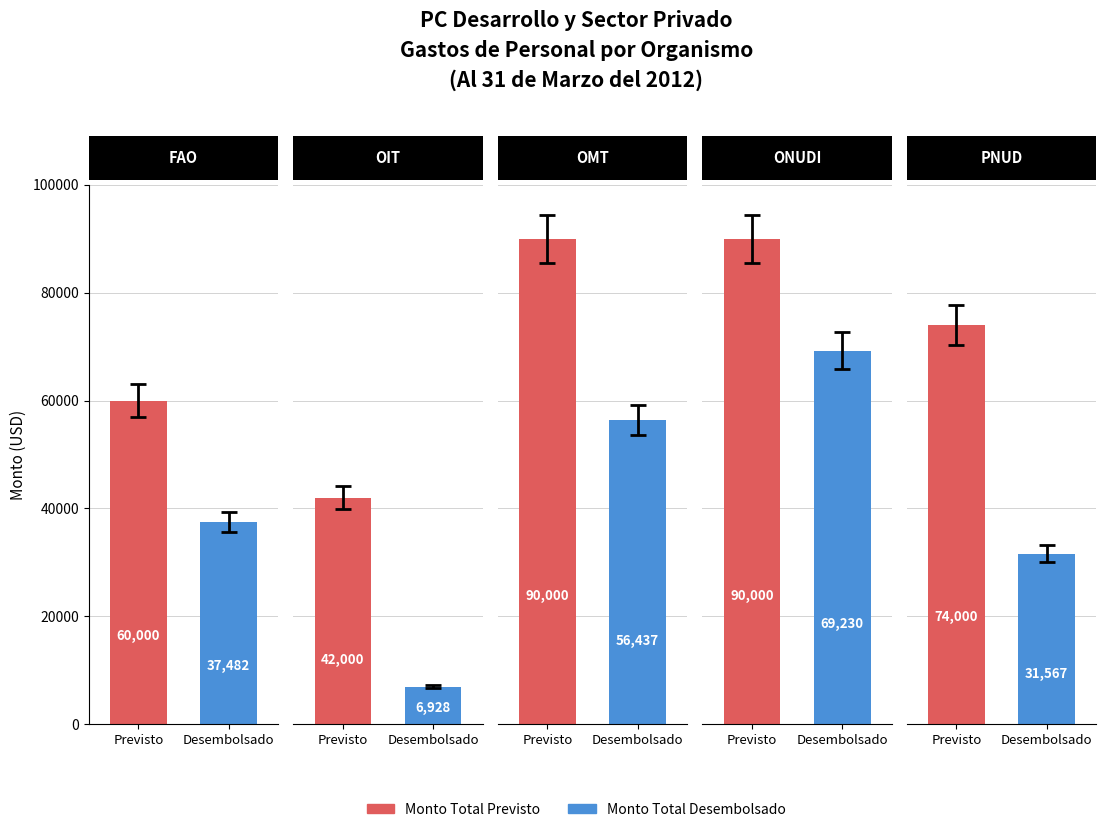

The value of Monto Total Previsto at Gastos de personal PNUD is 37557. True or false?

False